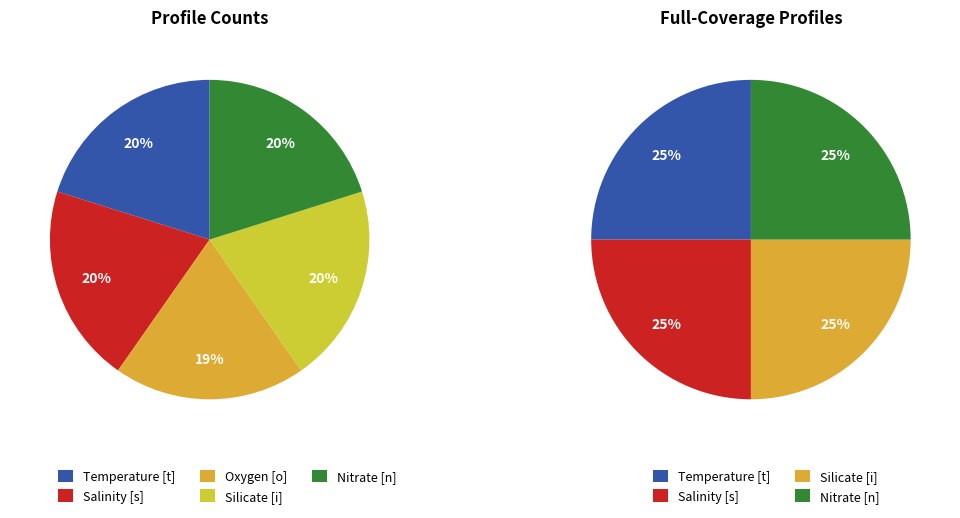

To the nearest percent, what portion does Salinity [s] represent?

20%